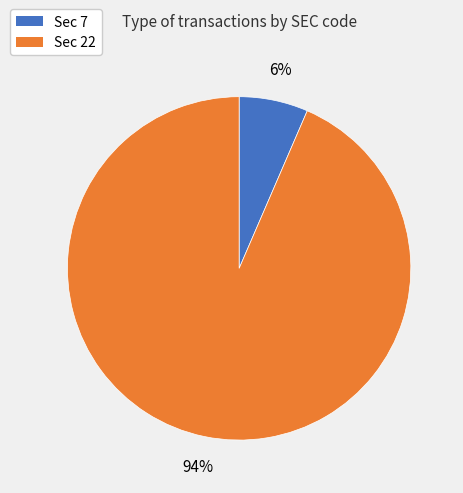

Which category has the biggest portion of the pie?

Sec 22